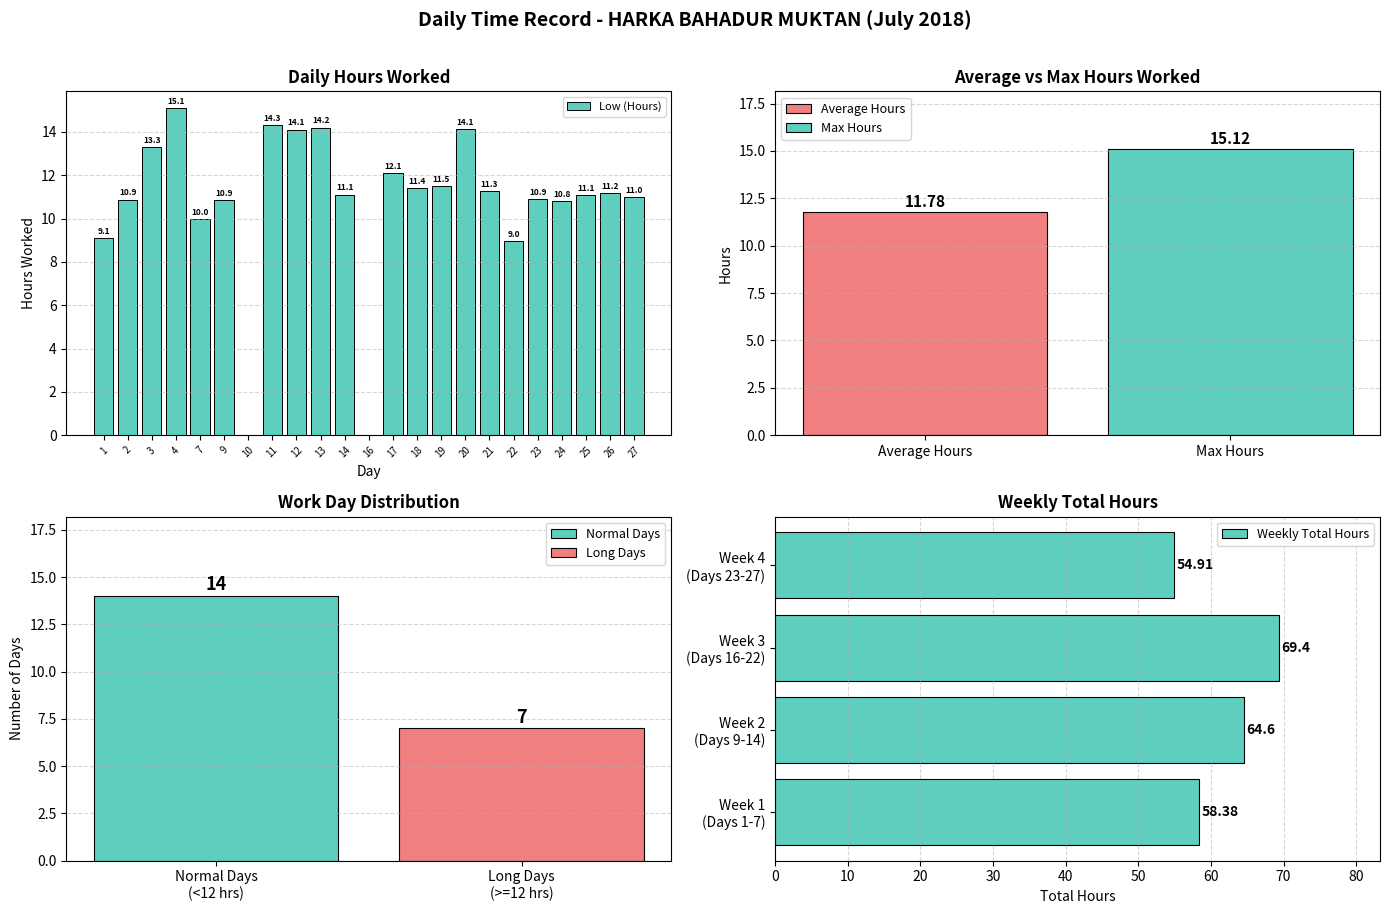

Does the chart contain any negative values?

No